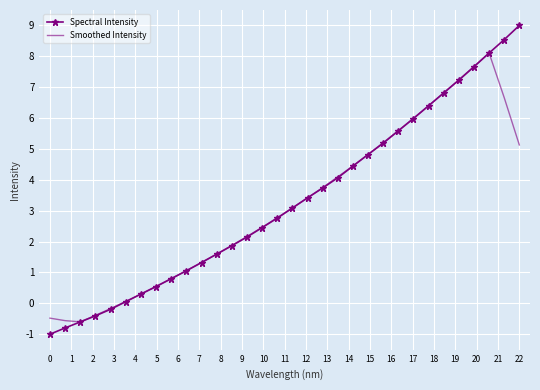

What is the smallest value displayed?

-1.0